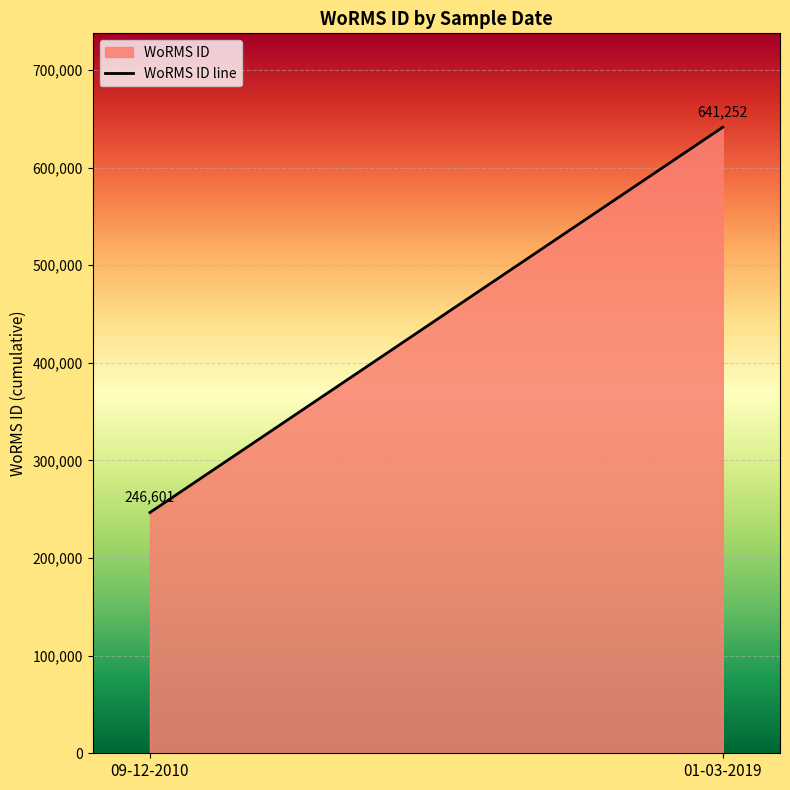

What is the sum of all values?

887853